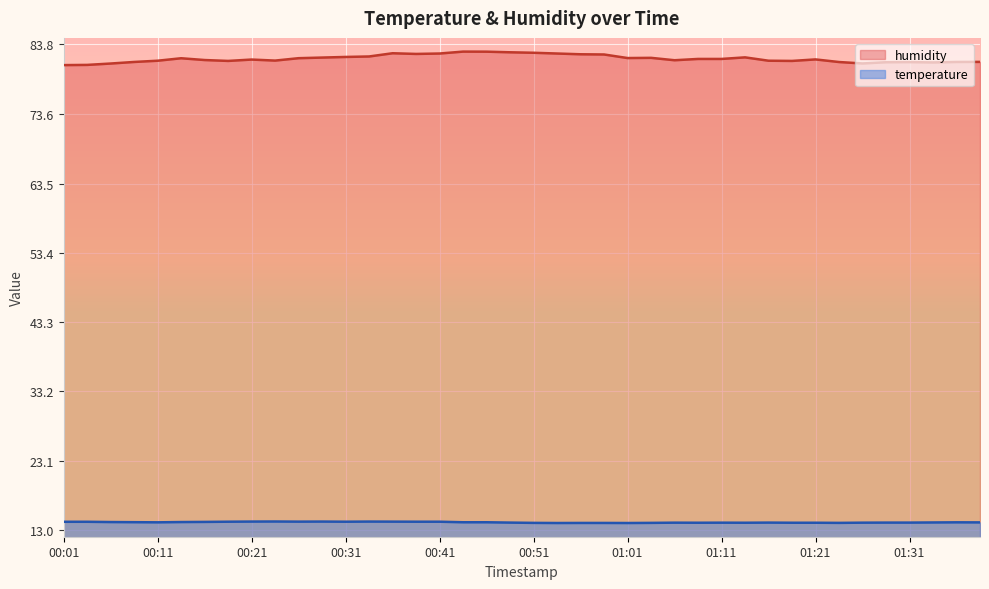

What is the approximate value of humidity at 00:38?

82.4